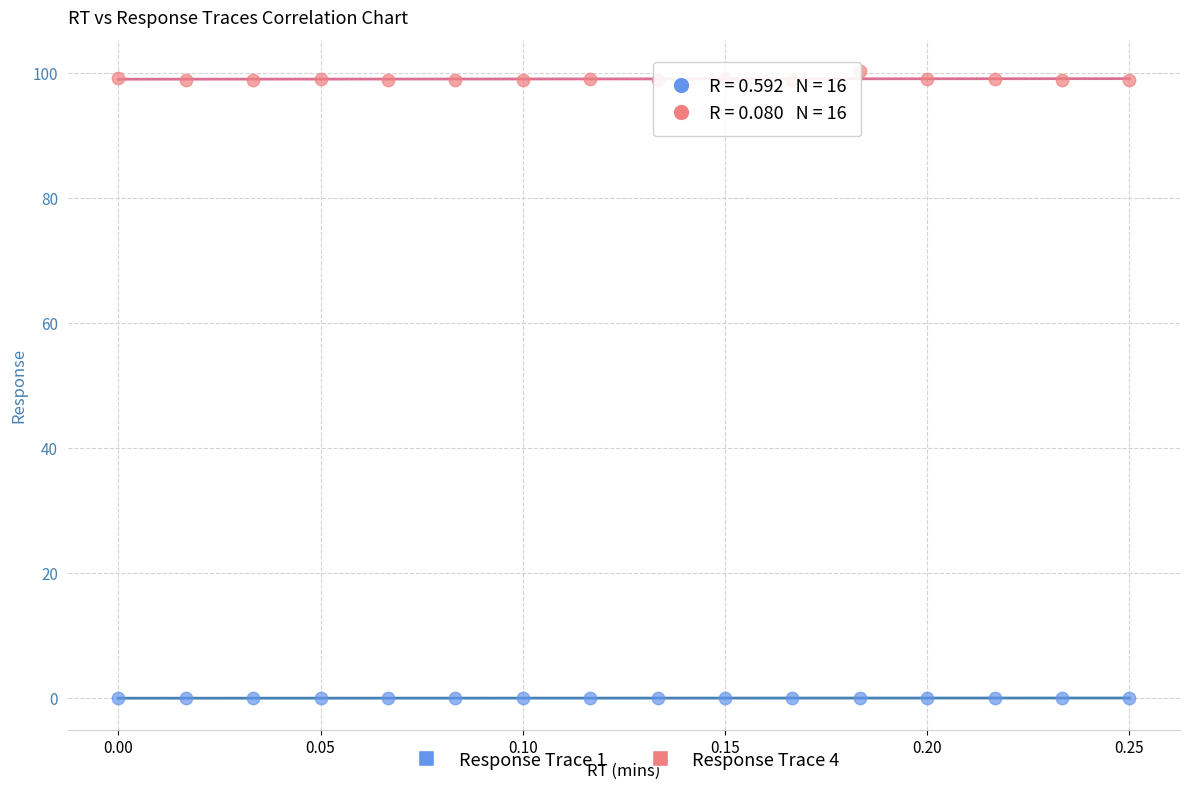

Which series reaches the maximum Y coordinate?

Response Trace 4